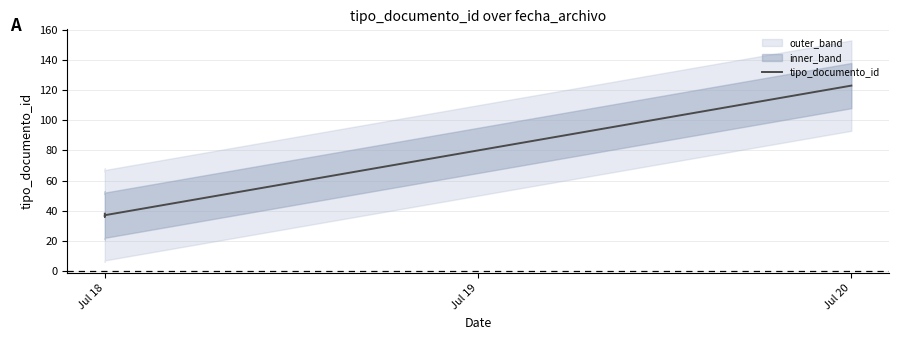

What is the sum of the values at Jul 20 and Jul 18?

161